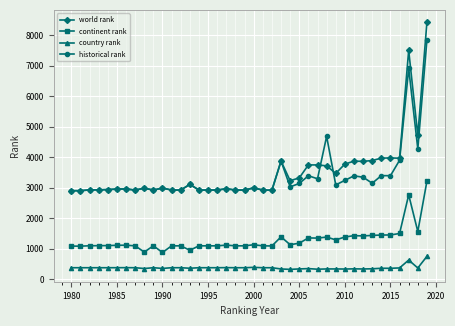

Which series has the largest range (max minus min)?

world rank